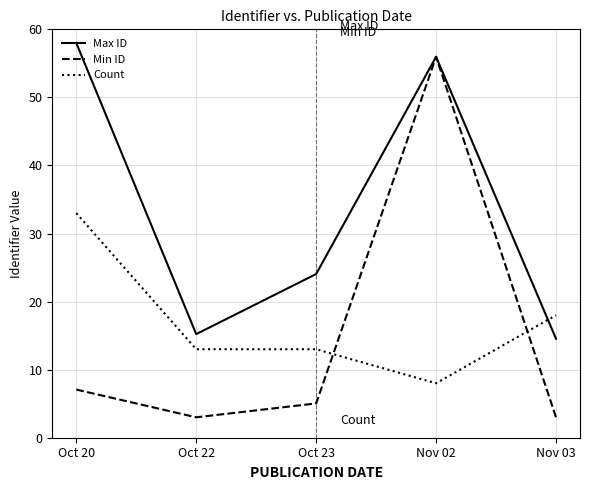

Where does the Max ID series first go above 24?

Oct 20